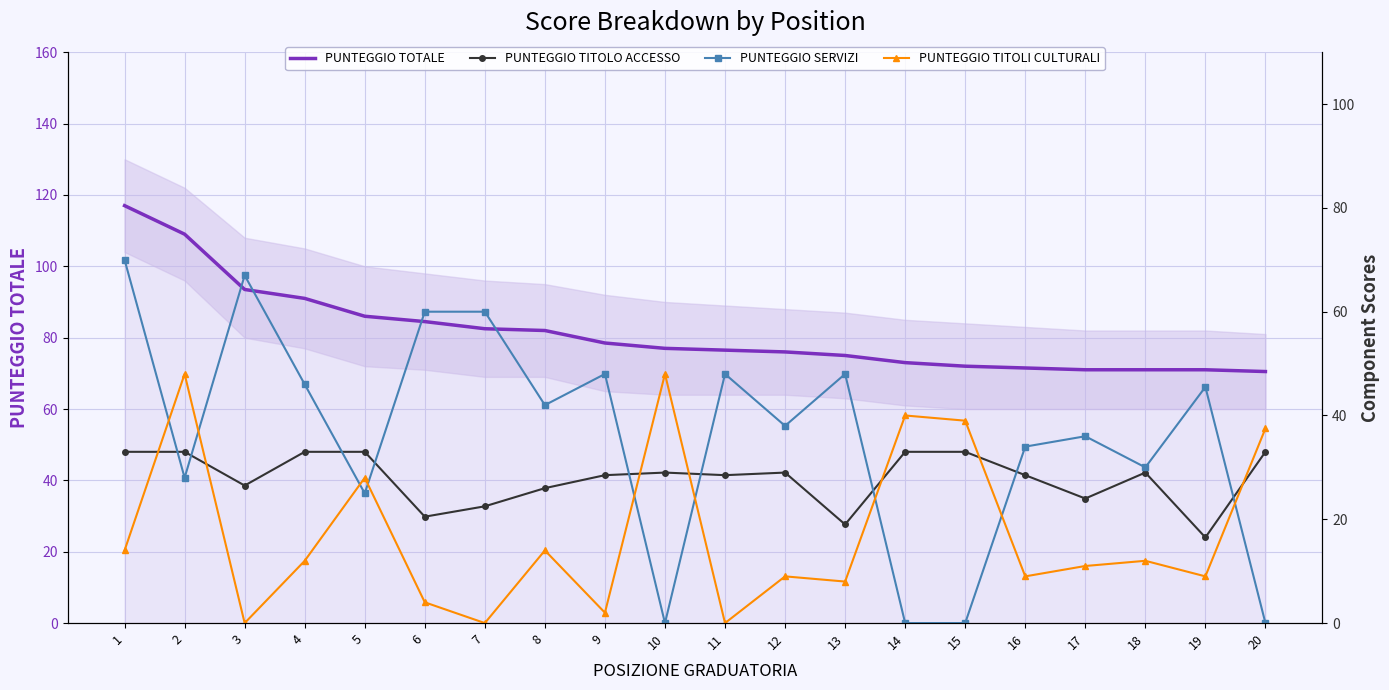

What is the spread (max minus min) of values at 5?

61.0